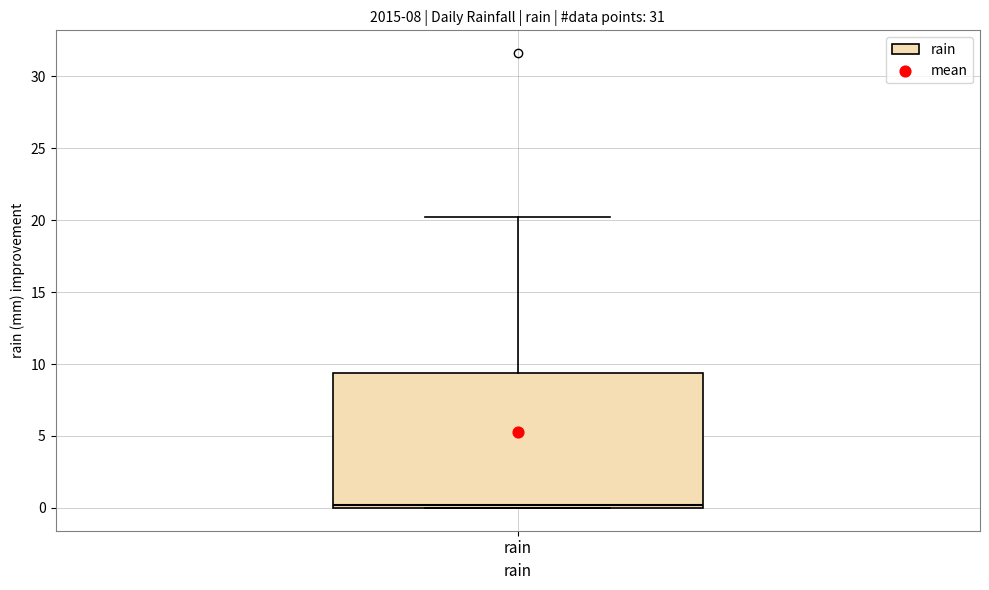

Transcribe this box plot: give where the median line is, the range the box spans, and where the two whiskers end, as read against the y-axis. The values are not printed on the chart, so give them approximately, as read against the axis.

median 0.0 (just above the box's lower edge), box 0.0 to 9.5, whiskers 0.0 to 20.0